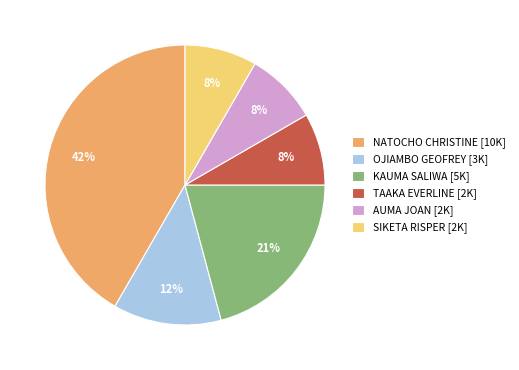

To the nearest percent, what is the average slice percentage?

17%